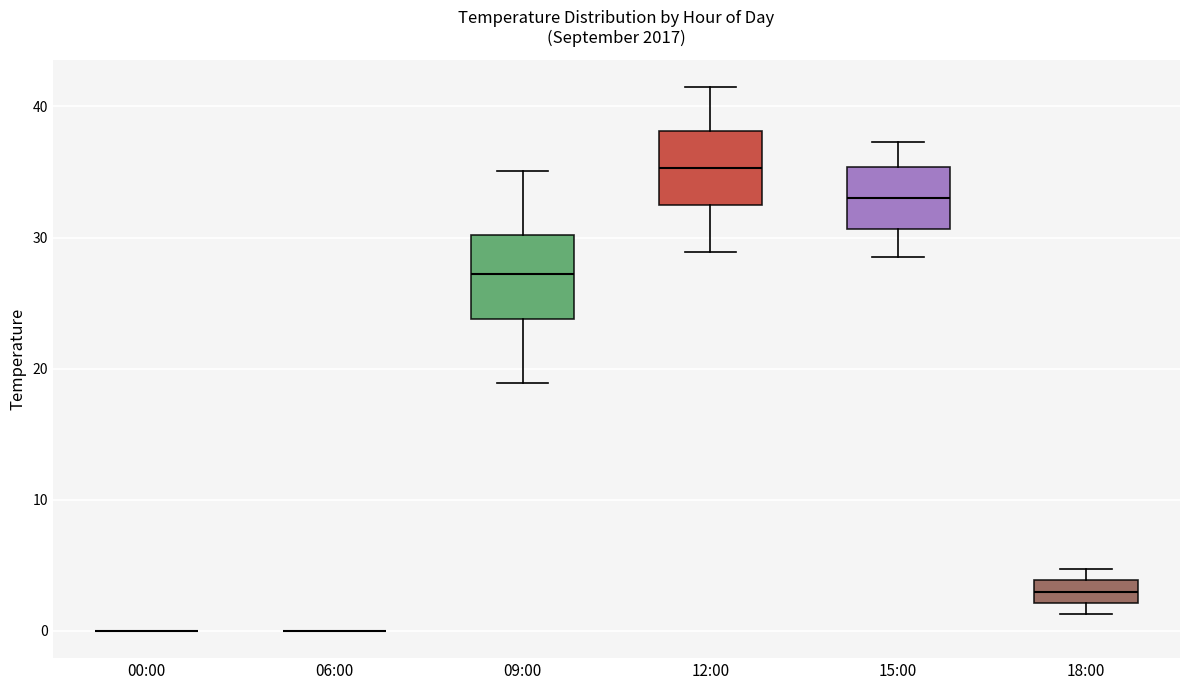

Reading left to right, transcribe this box plot: for each box, give where its median line is, the range the box spans, and where its two whiskers end, as read against the y-axis. The values are not printed on the chart, so give them approximately, as read against the axis.

00:00: box collapsed to a line at 0, whiskers 0 to 0
06:00: box collapsed to a line at 0, whiskers 0 to 0
09:00: median 27, box 24 to 30, whiskers 19 to 35
12:00: median 35, box 32 to 38, whiskers 29 to 42
15:00: median 33, box 31 to 35, whiskers 29 to 37
18:00: median 3, box 2 to 4, whiskers 1 to 5